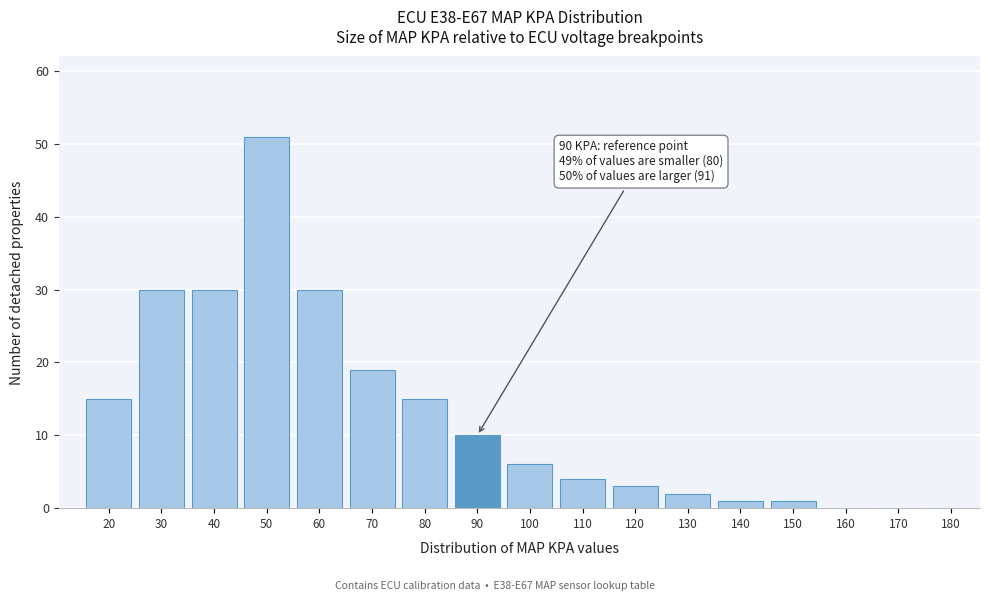

Reading left to right, list all the values displayed in this chart.

20=15	30=30	40=30	50=51	60=30	70=19	80=15	90=10	100=6	110=4	120=3	130=2	140=1	150=1	160=0	170=0	180=0